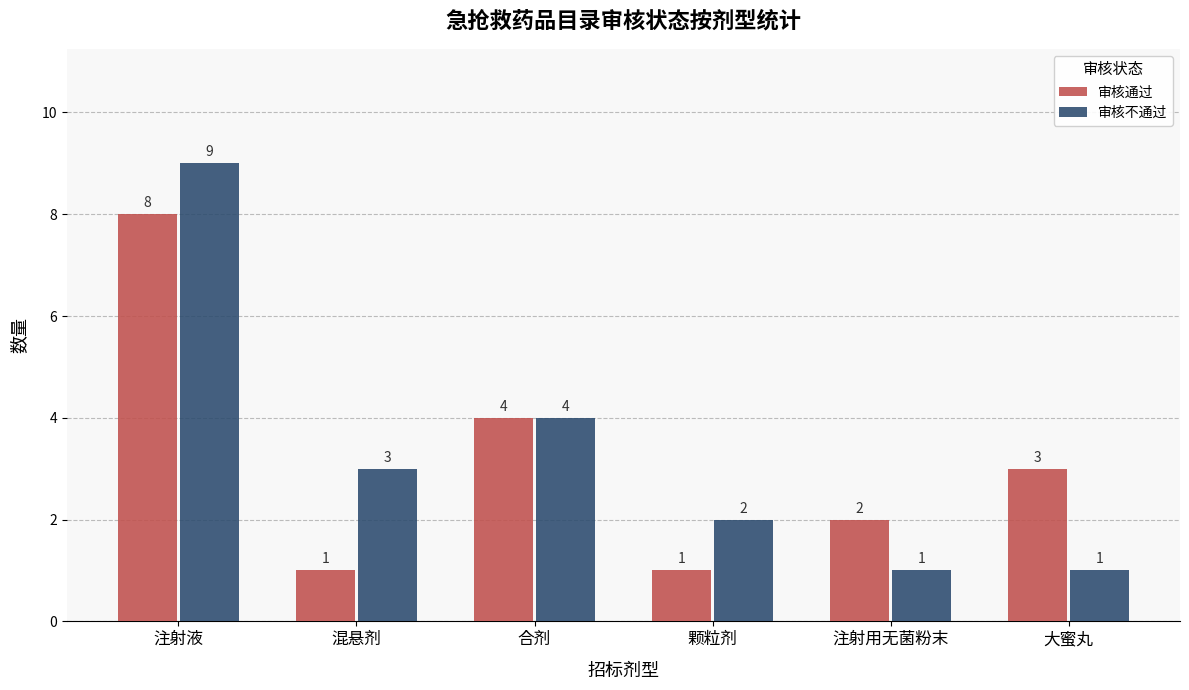

What is the average value of the 审核不通过 series?

3